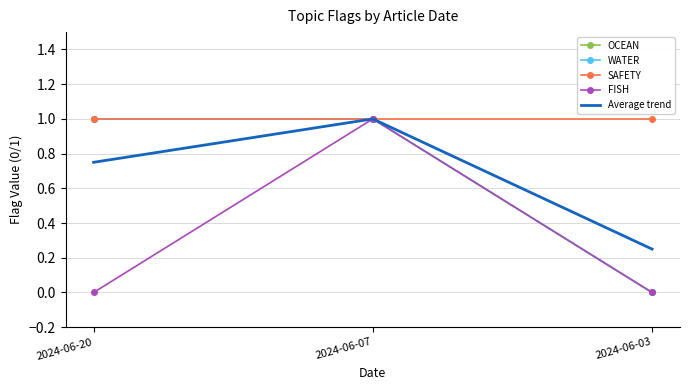

Where is OCEAN nearest to the value 0?

2024-06-03